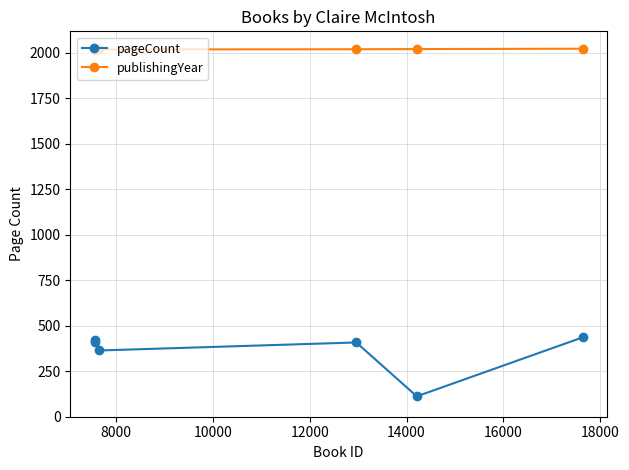

True or false: pageCount and publishingYear intersect in this chart.

False